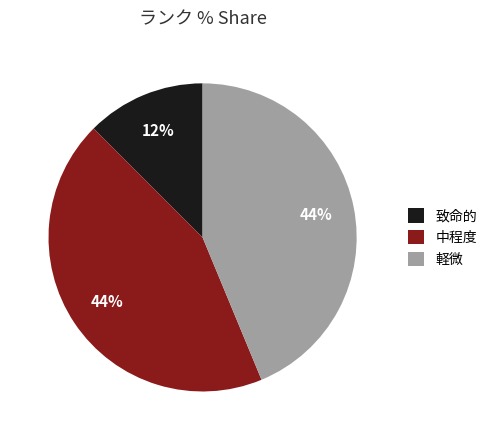

To the nearest percent, what is the average slice percentage?

33%